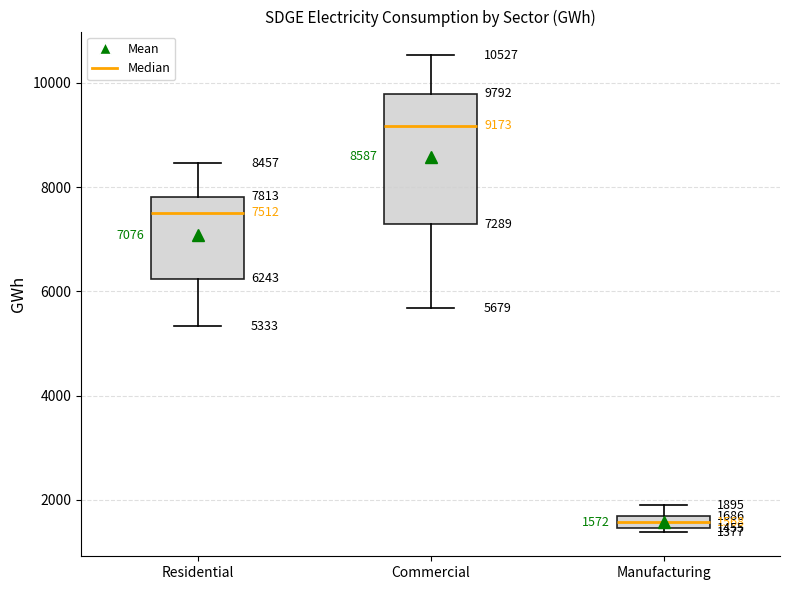

Comparing the boxes themselves (not the whiskers), which one is the tallest?

Commercial